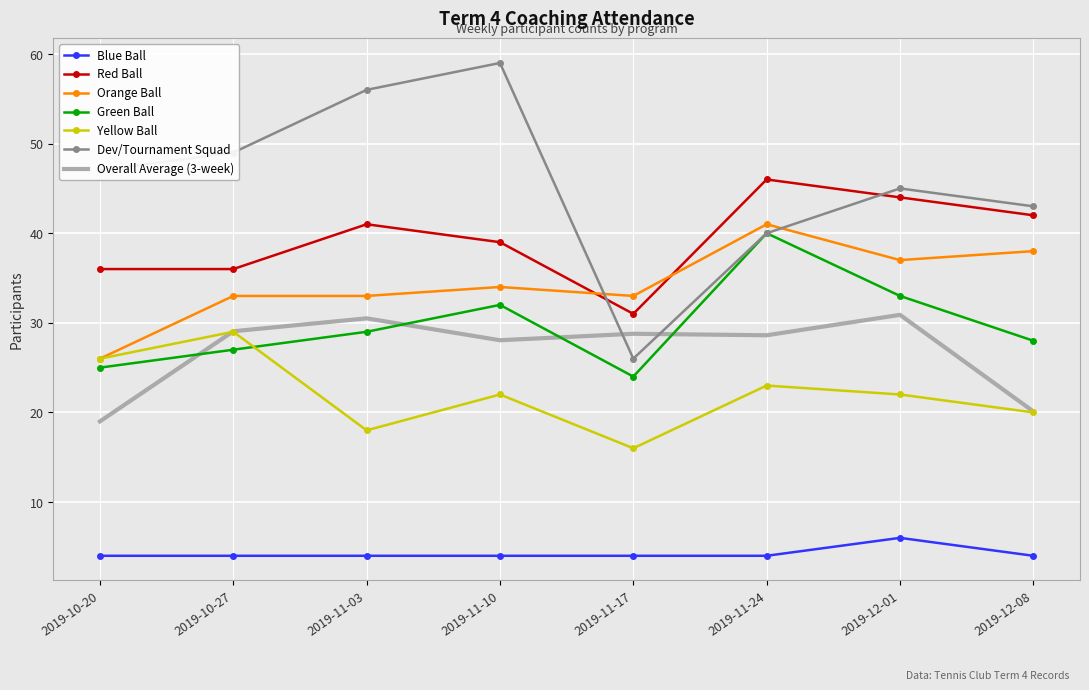

Which series changed the most between 2019-11-17 and 2019-12-08?

Dev/Tournament Squad